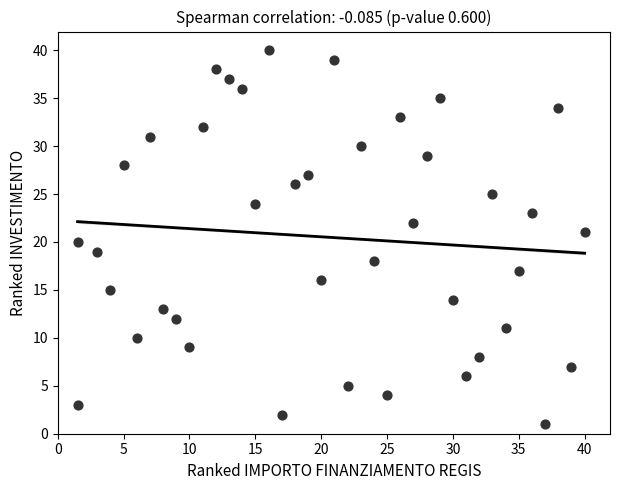

What is the range of Y values (max minus min)?

39